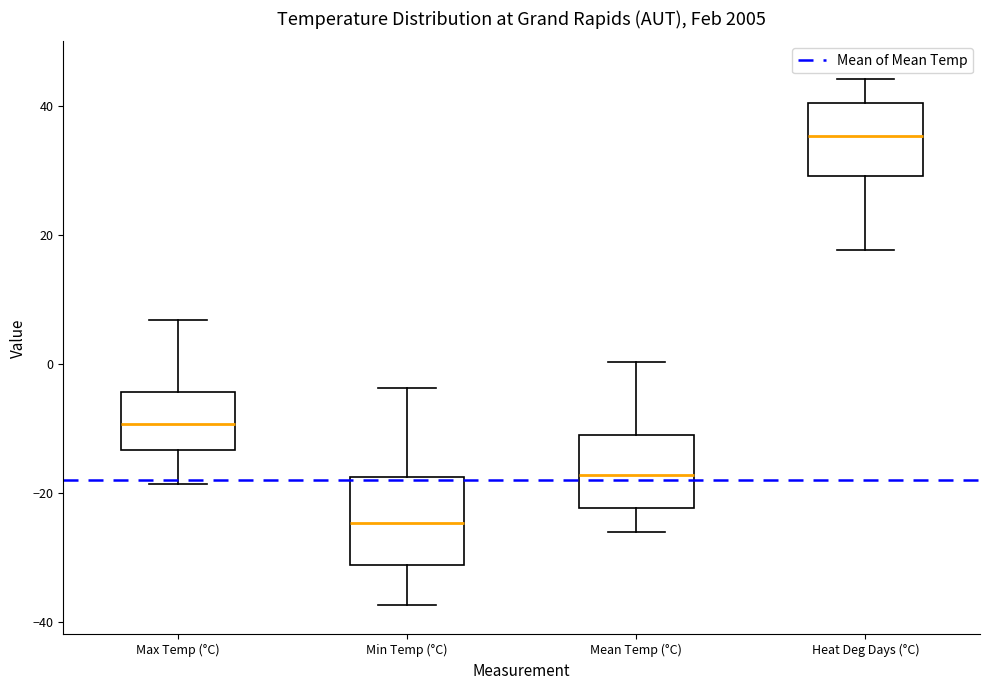

Which box is the tallest, from its lower edge to its upper edge?

Min Temp (°C)